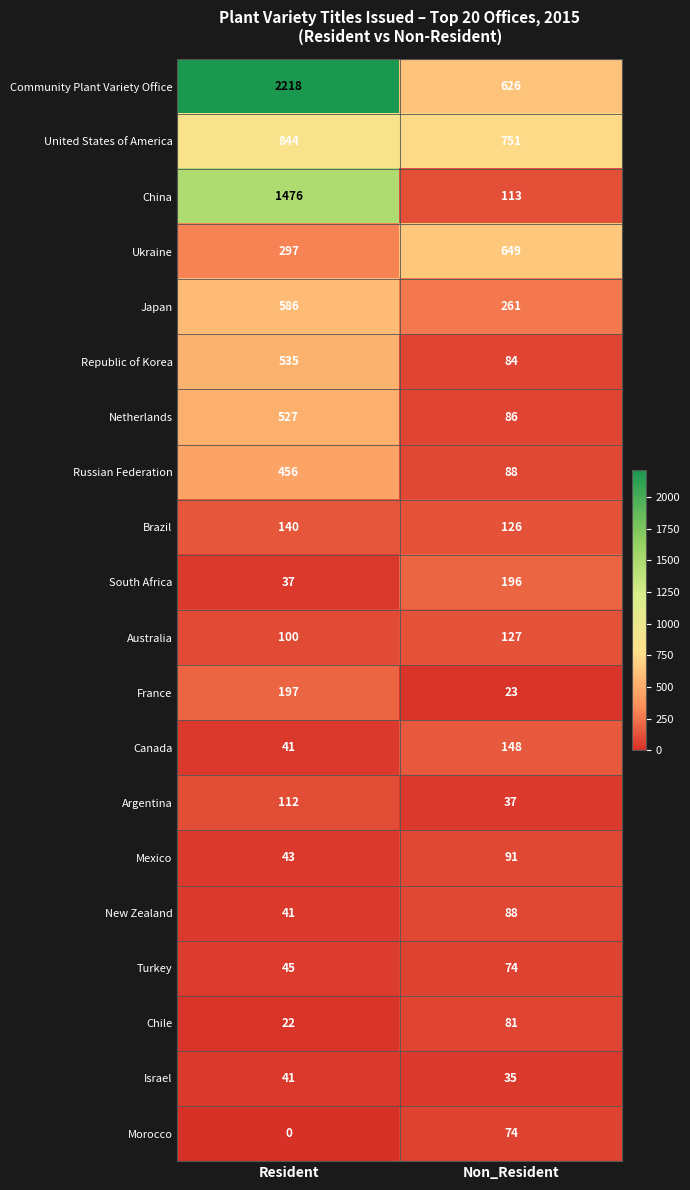

Between Resident and Non_Resident, which series saw the biggest shift?

Community Plant Variety Office